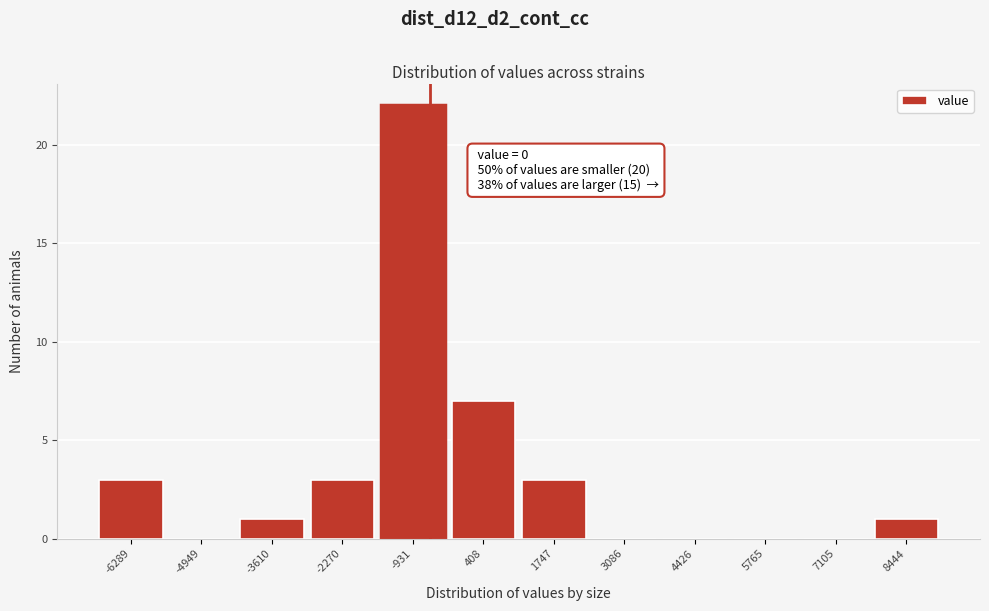

Reading right to left, extract all data points from this chart.

8444=1	7105=0	5765=0	4426=0	3086=0	1747=3	408=7	-931=22	-2270=3	-3610=1	-4949=0	-6289=3